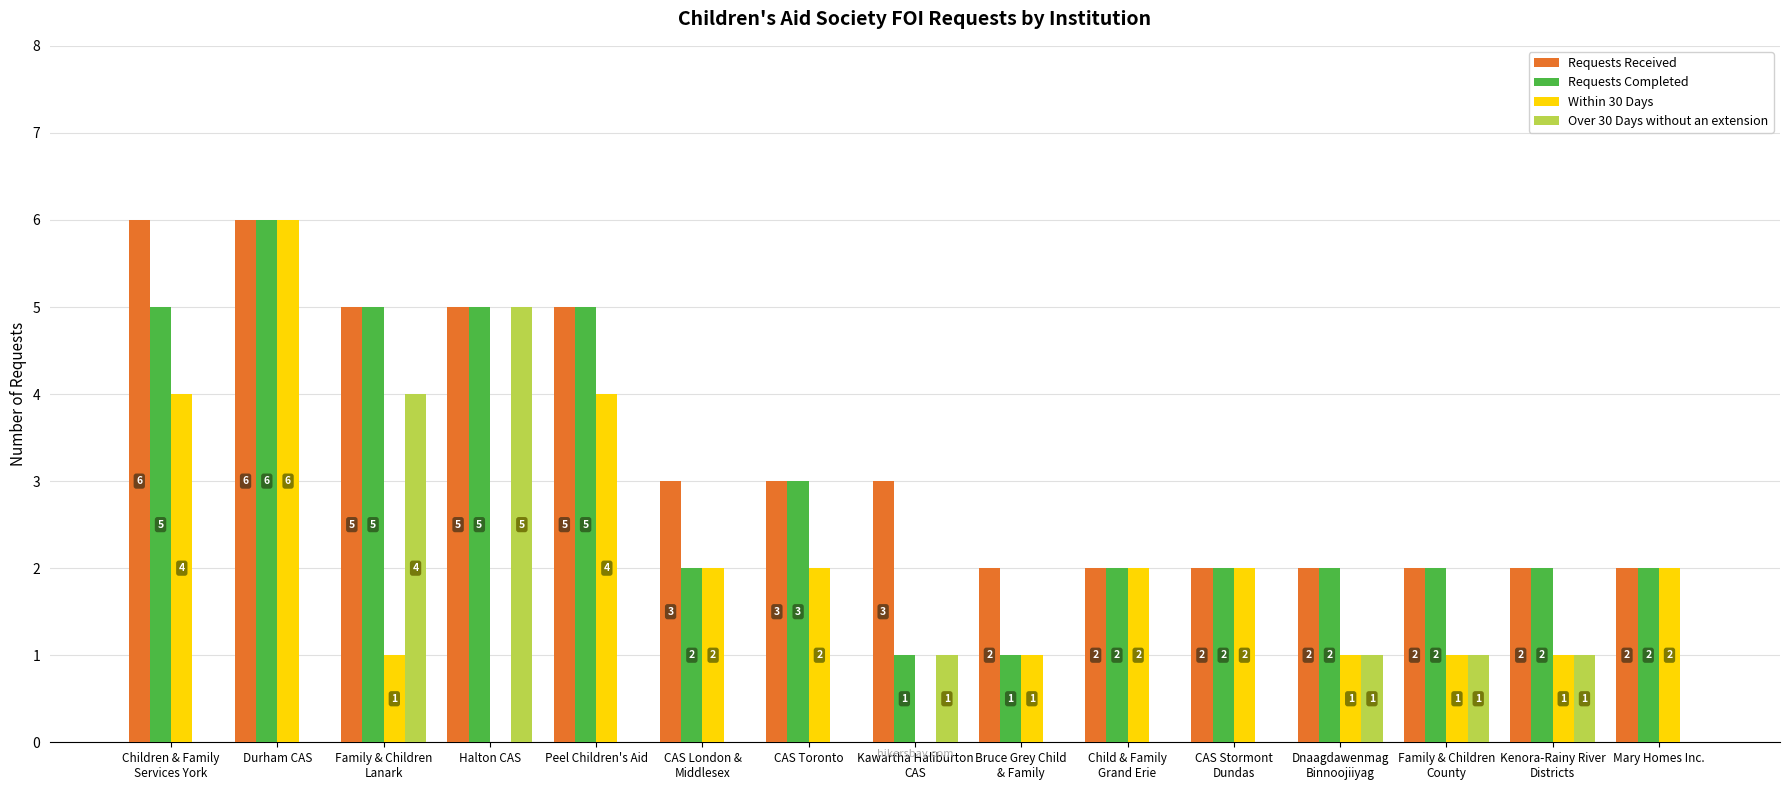

What is the approximate value of Requests Received at Durham CAS?

6